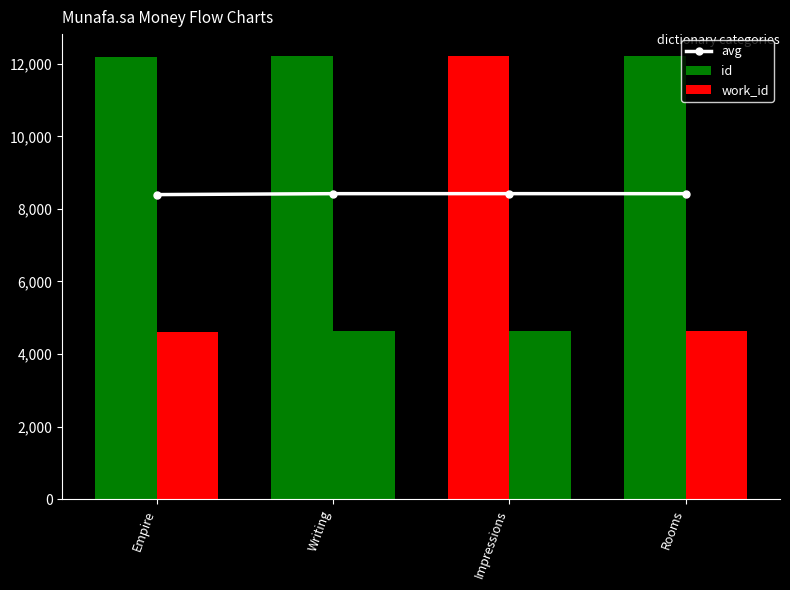

The value of avg at Writing is 8420.0. True or false?

True